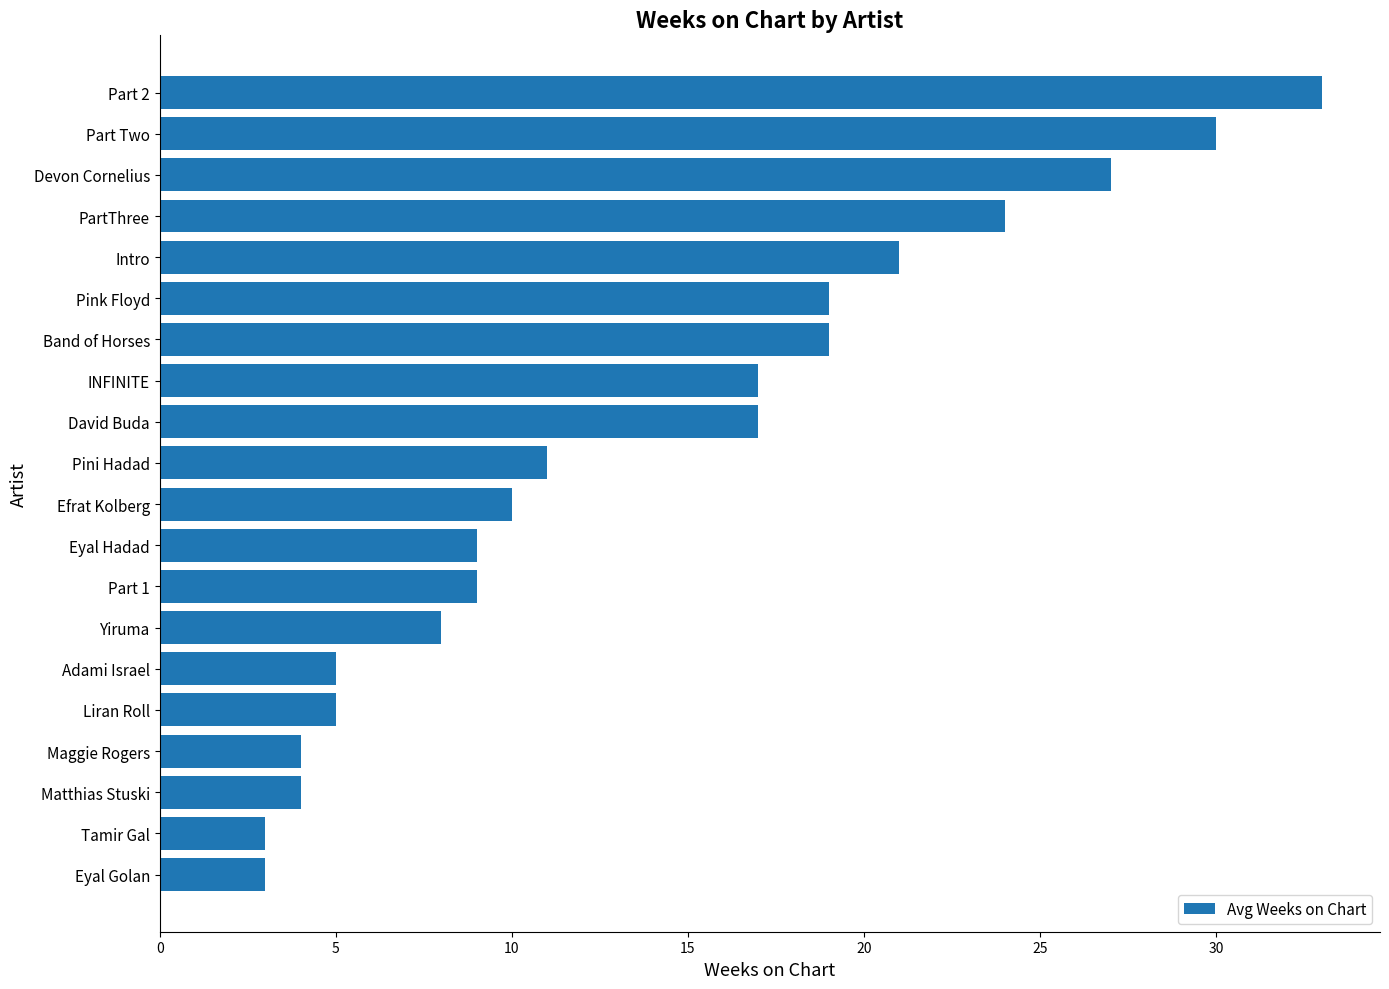

Are the bars grouped side by side (vs. stacked)?

No